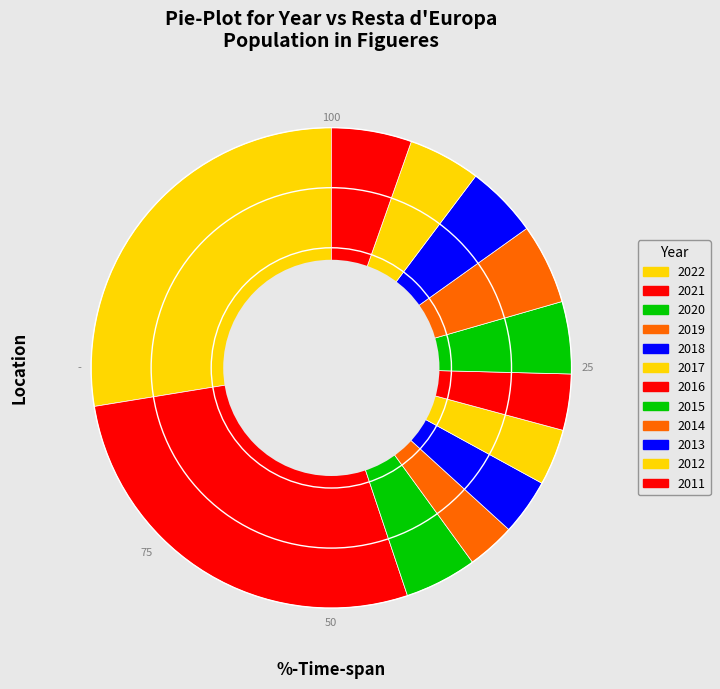

How many segments does this pie chart have?

12